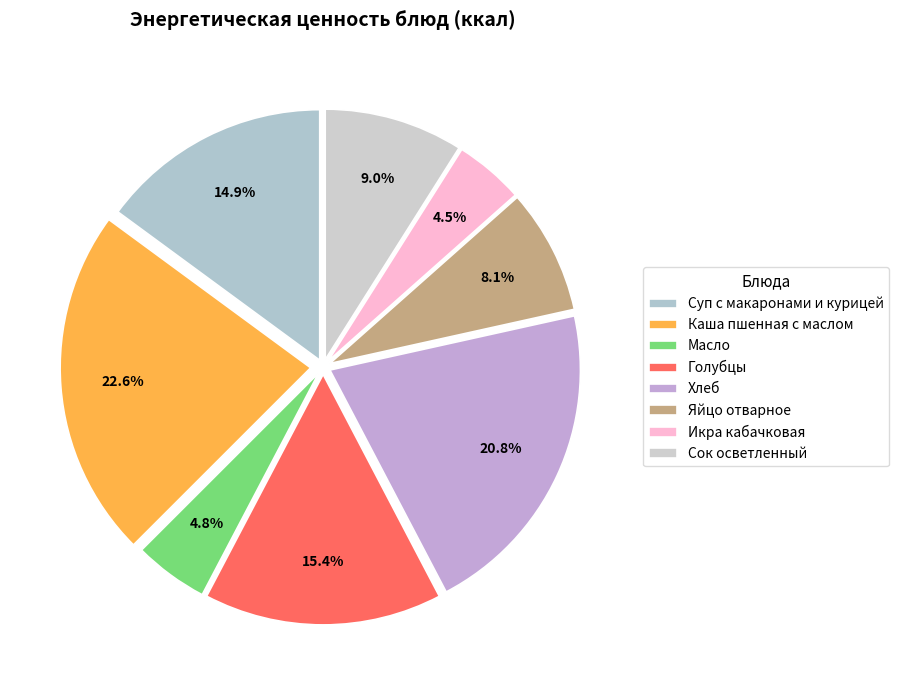

To the nearest percent, what is the average slice percentage?

12%